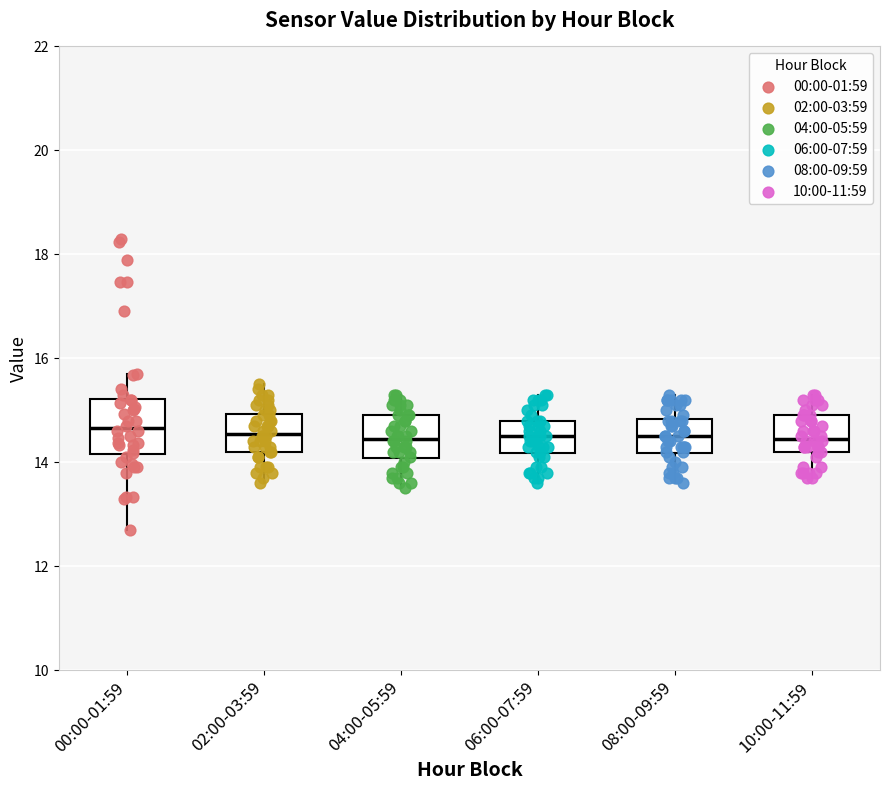

Where is the lower edge of the box for 10:00-11:59 on the y-axis? The values are not printed on the chart, so give them approximately, as read against the axis.

14.2